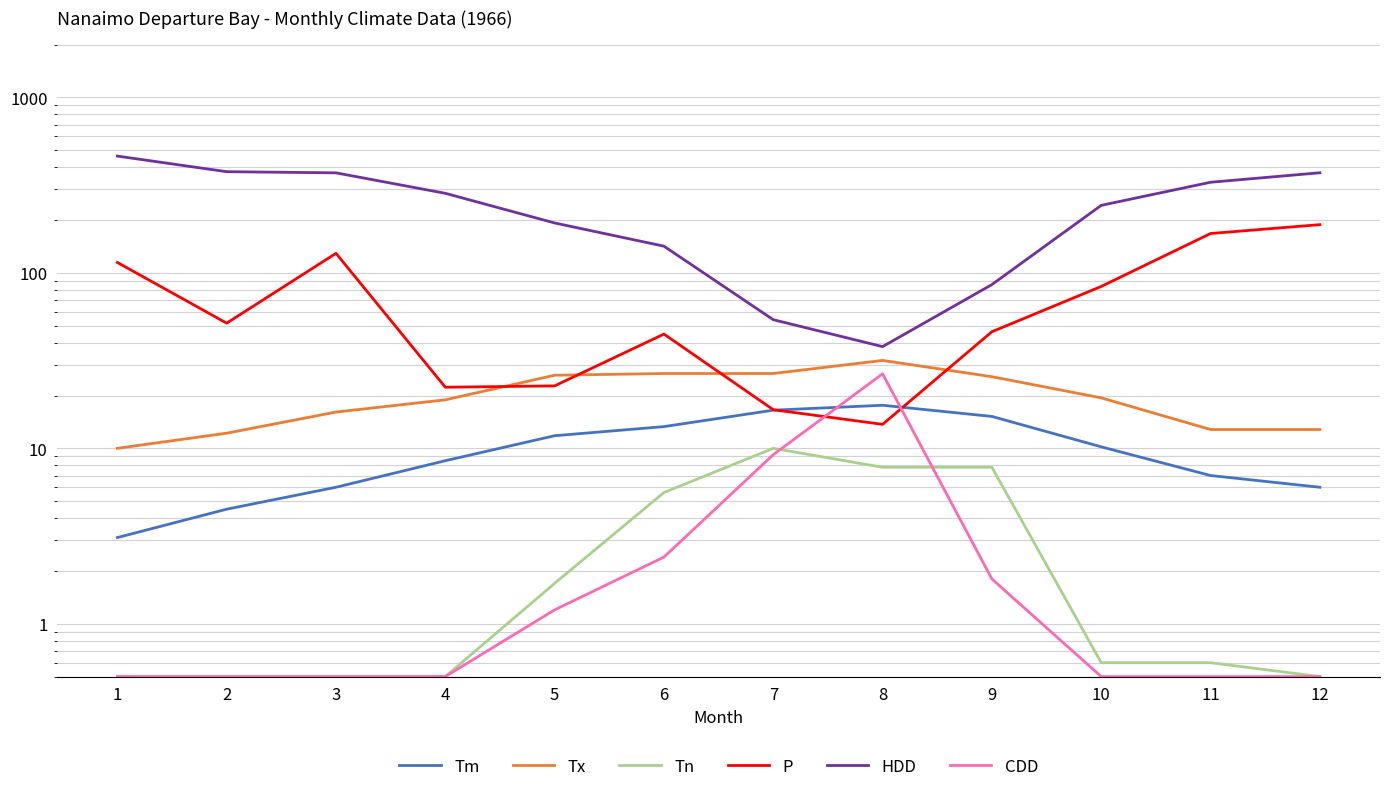

What is the total value across all series at 2?

446.9